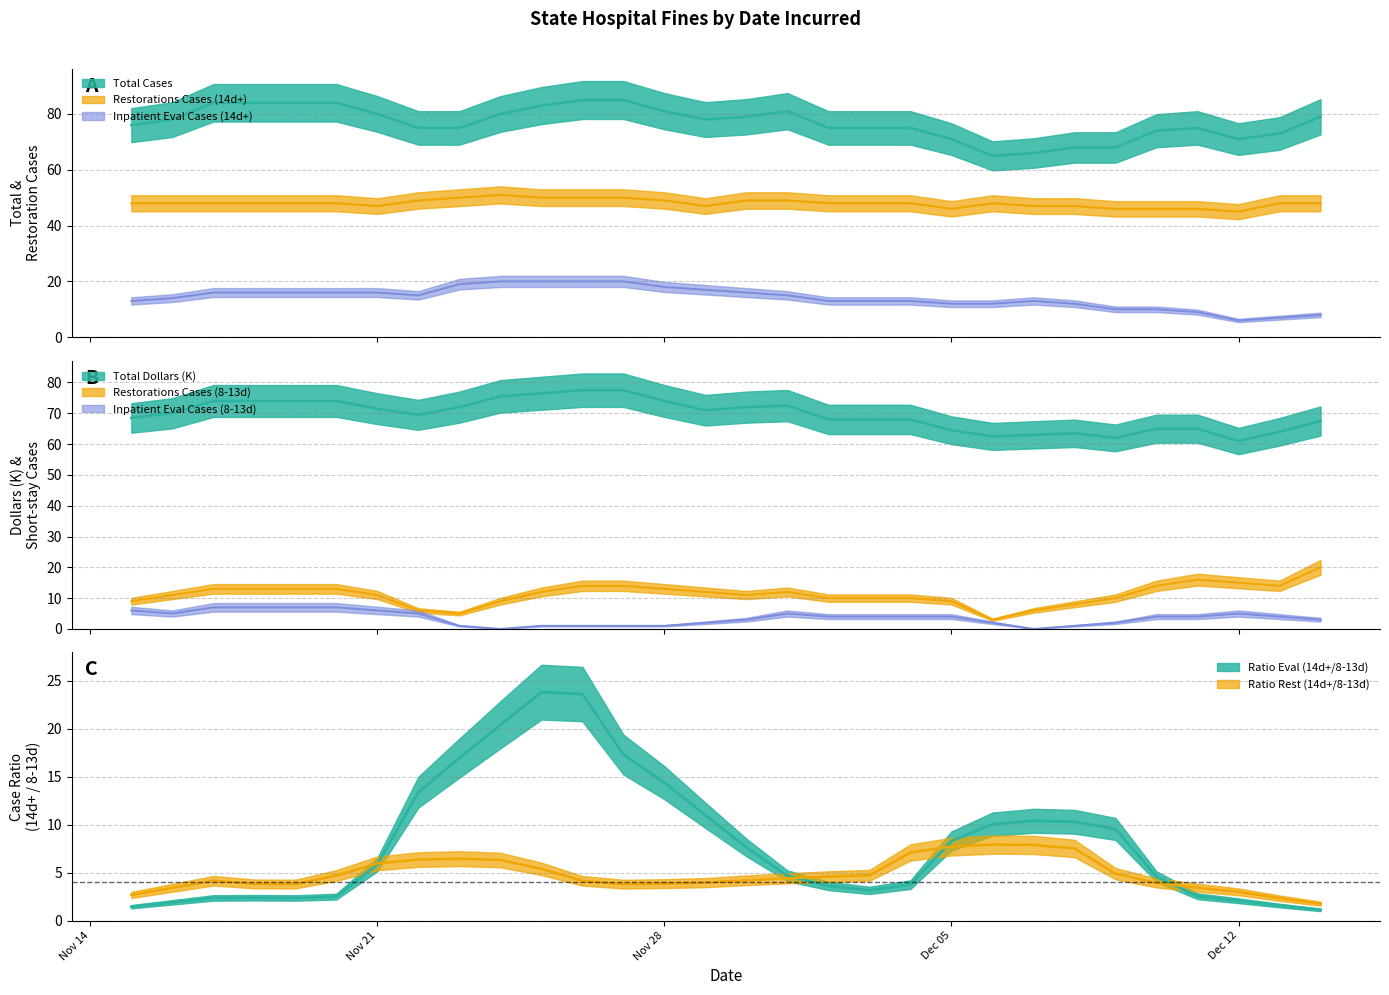

What is the difference between the maximum and minimum values in the Inpatient Eval Cases (8-13d) series?

7.0